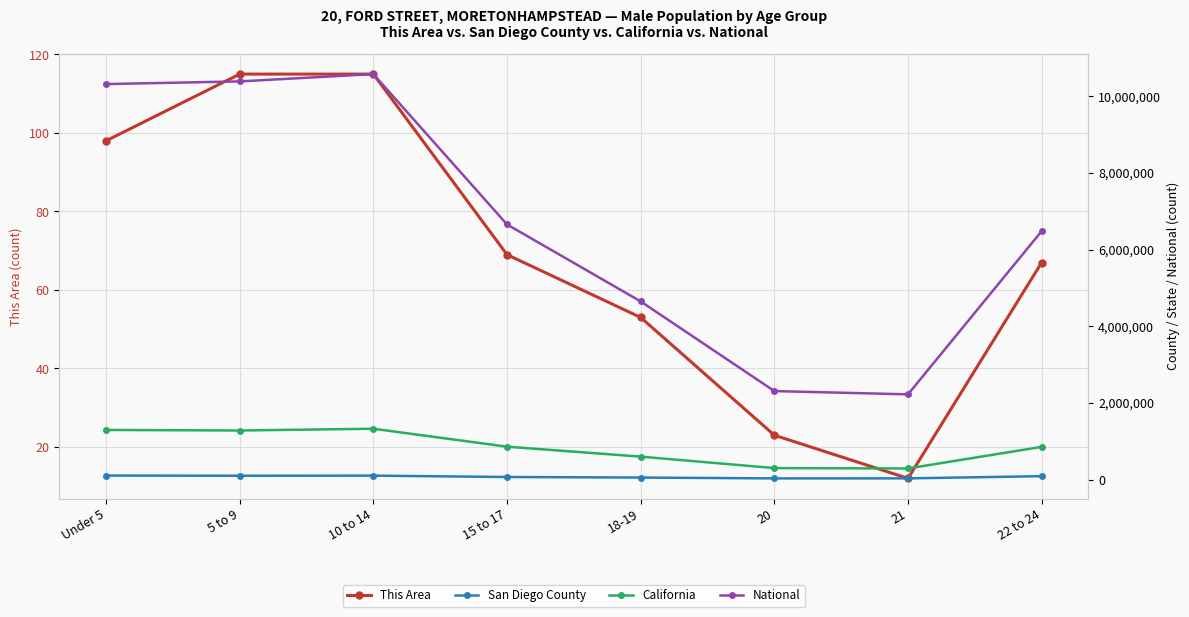

At which label does California reach its peak?

10 to 14